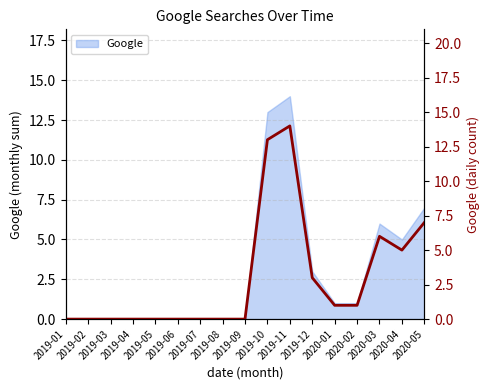

The chart shows a value of 0 at 2019-01. True or false?

True